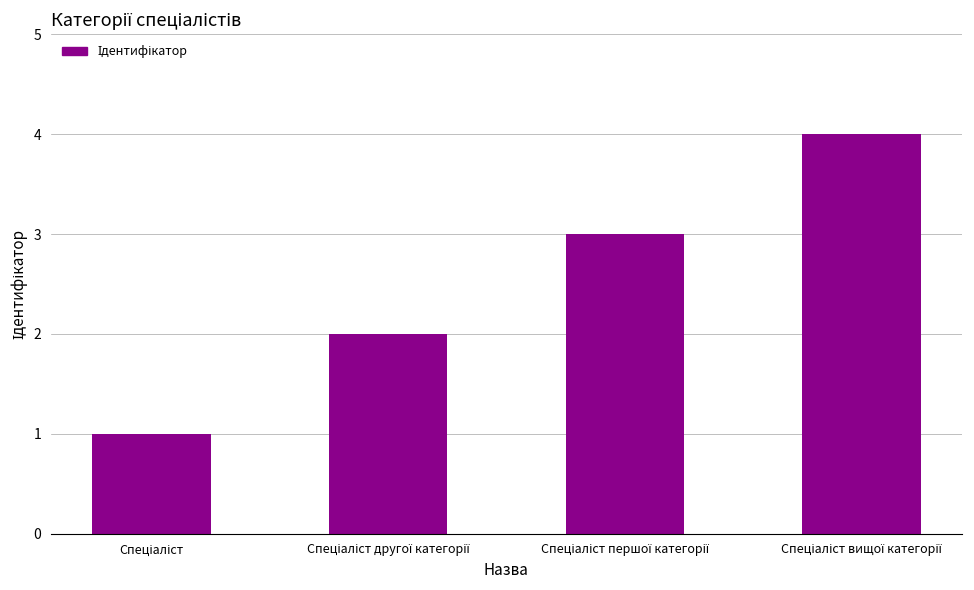

What is the greatest value displayed?

4